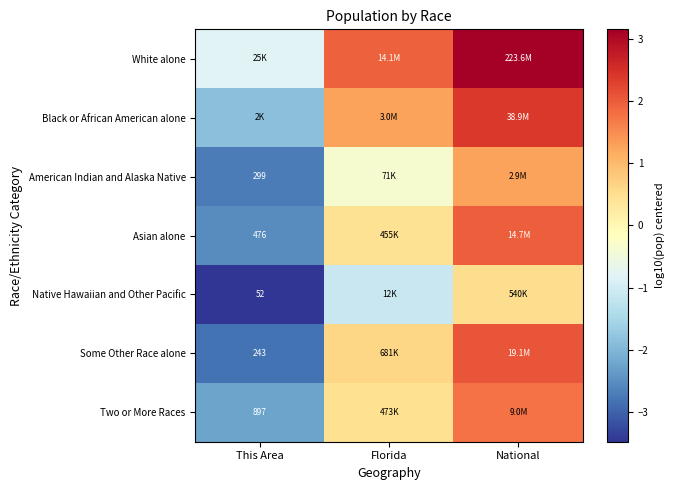

Between National and This Area, which is larger?

National